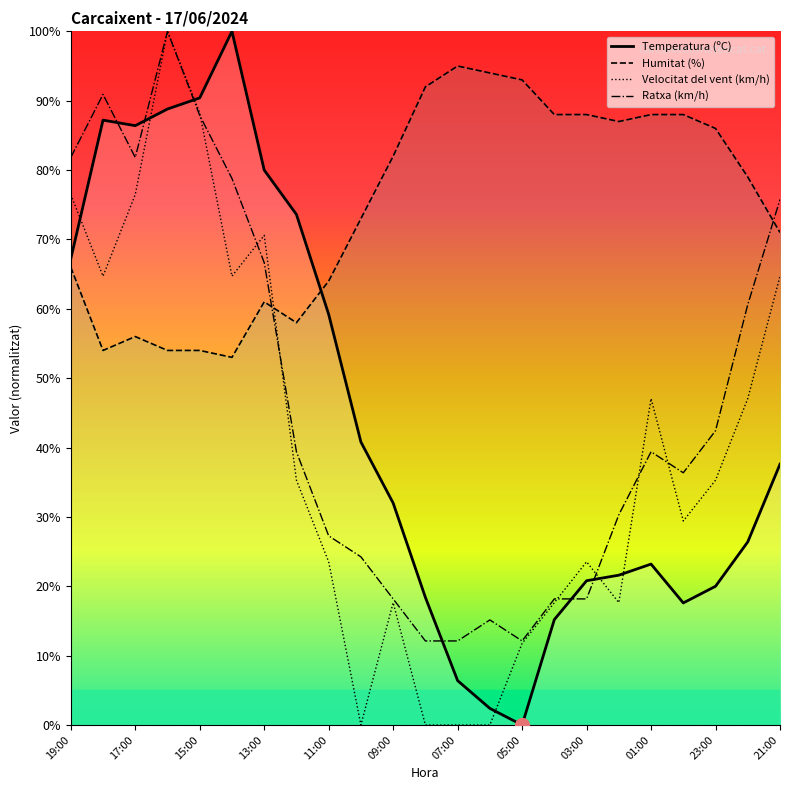

Rank the series at 23:00 from highest to lowest value.

Humitat (%), Ratxa (km/h), Velocitat del vent (km/h), Temperatura (ºC)